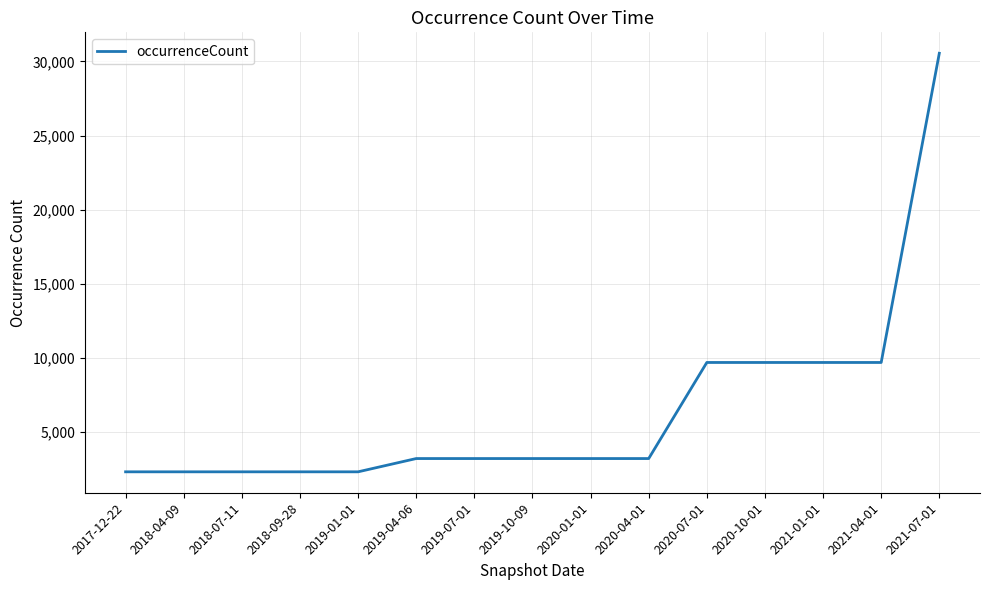

At which category does the chart reach its peak across all series?

2021-07-01